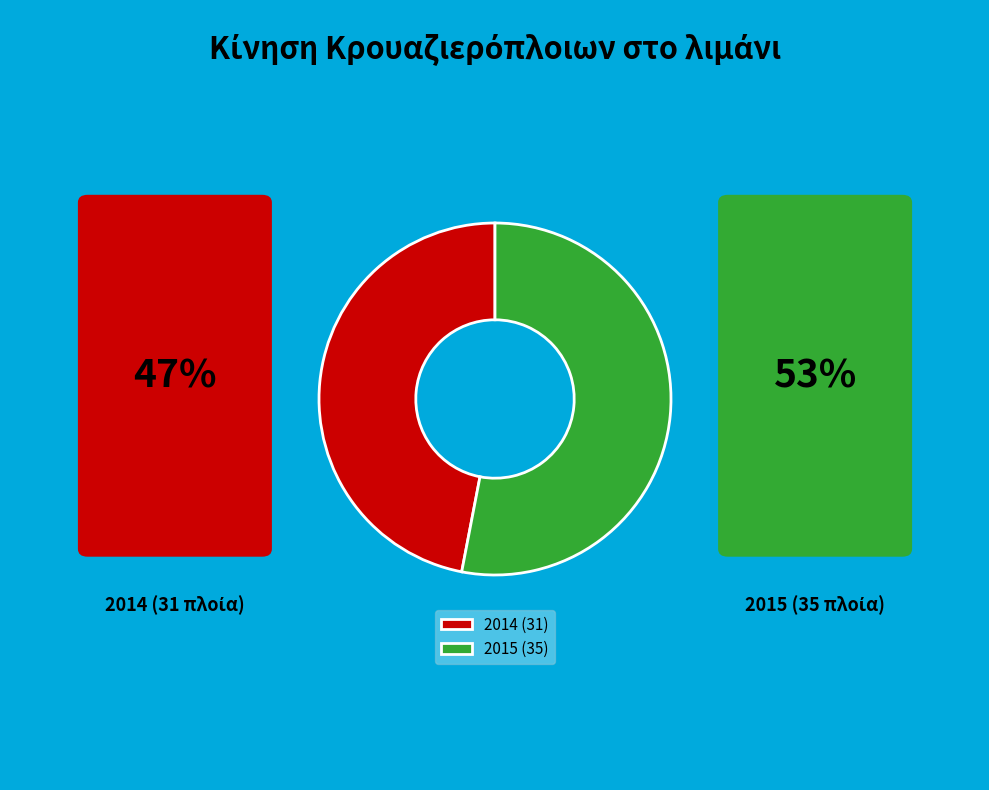

Between 2015 (35) and 2014 (31), which is larger?

2015 (35)